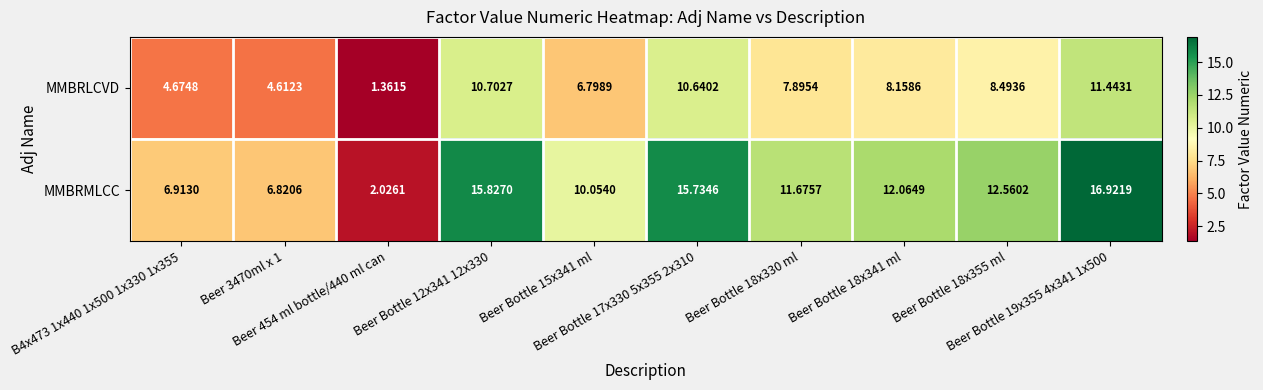

Rank the series by their maximum value, from highest to lowest.

MMBRMLCC, MMBRLCVD